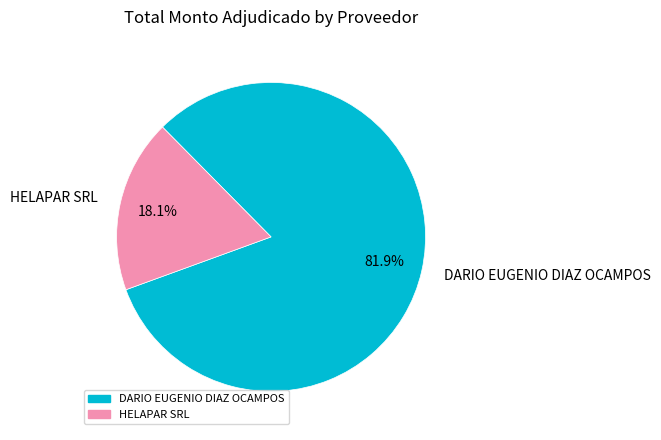

Count the number of slices in the pie.

2